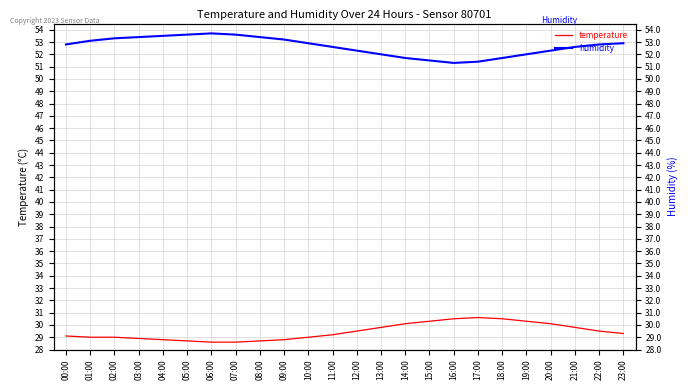

What is the smallest value displayed?

28.6